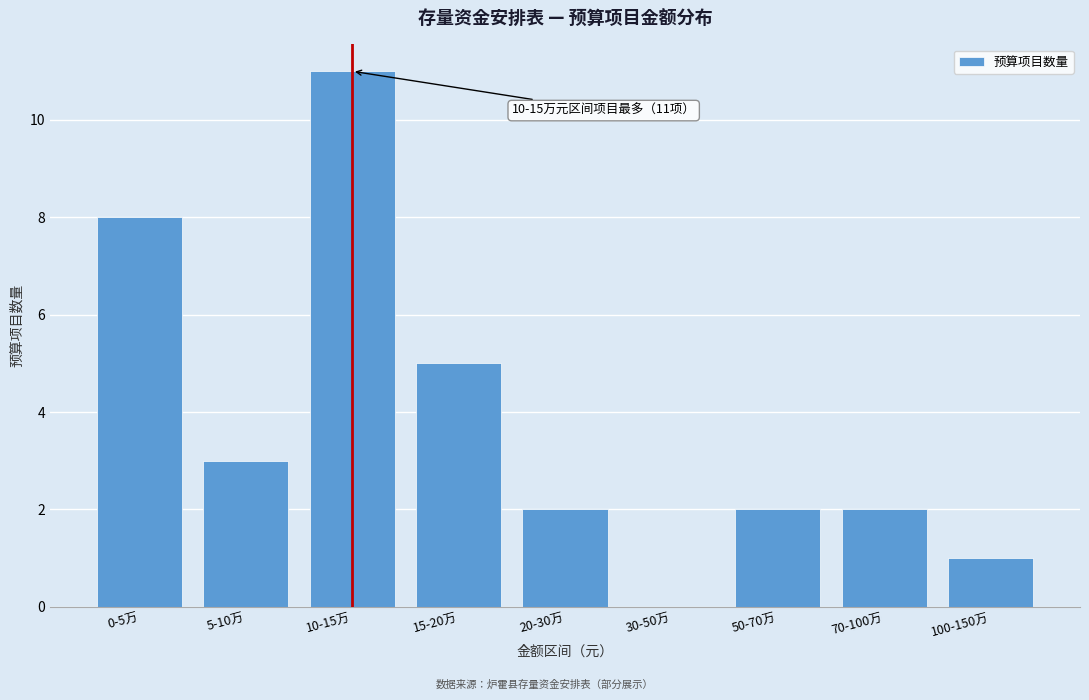

Reading left to right, transcribe all the data shown in this chart.

0-5万=8	5-10万=3	10-15万=11	15-20万=5	20-30万=2	30-50万=0	50-70万=2	70-100万=2	100-150万=1